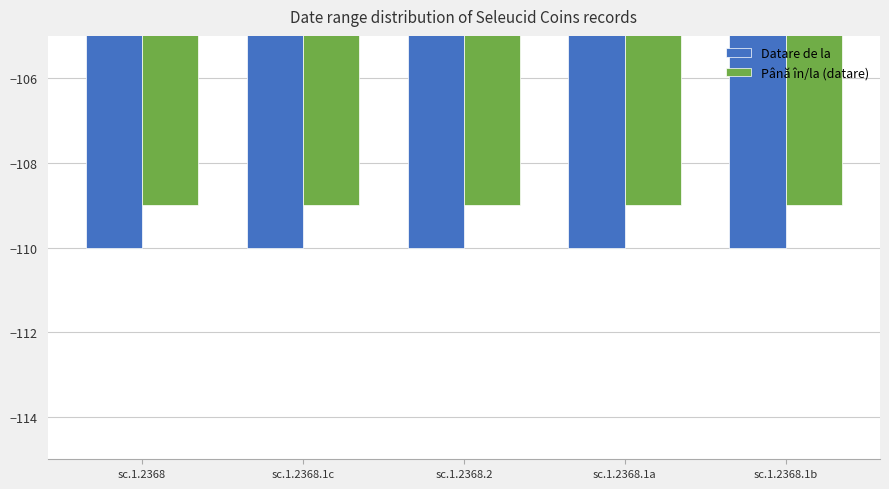

At which label is Datare de la closest to -110?

sc.1.2368